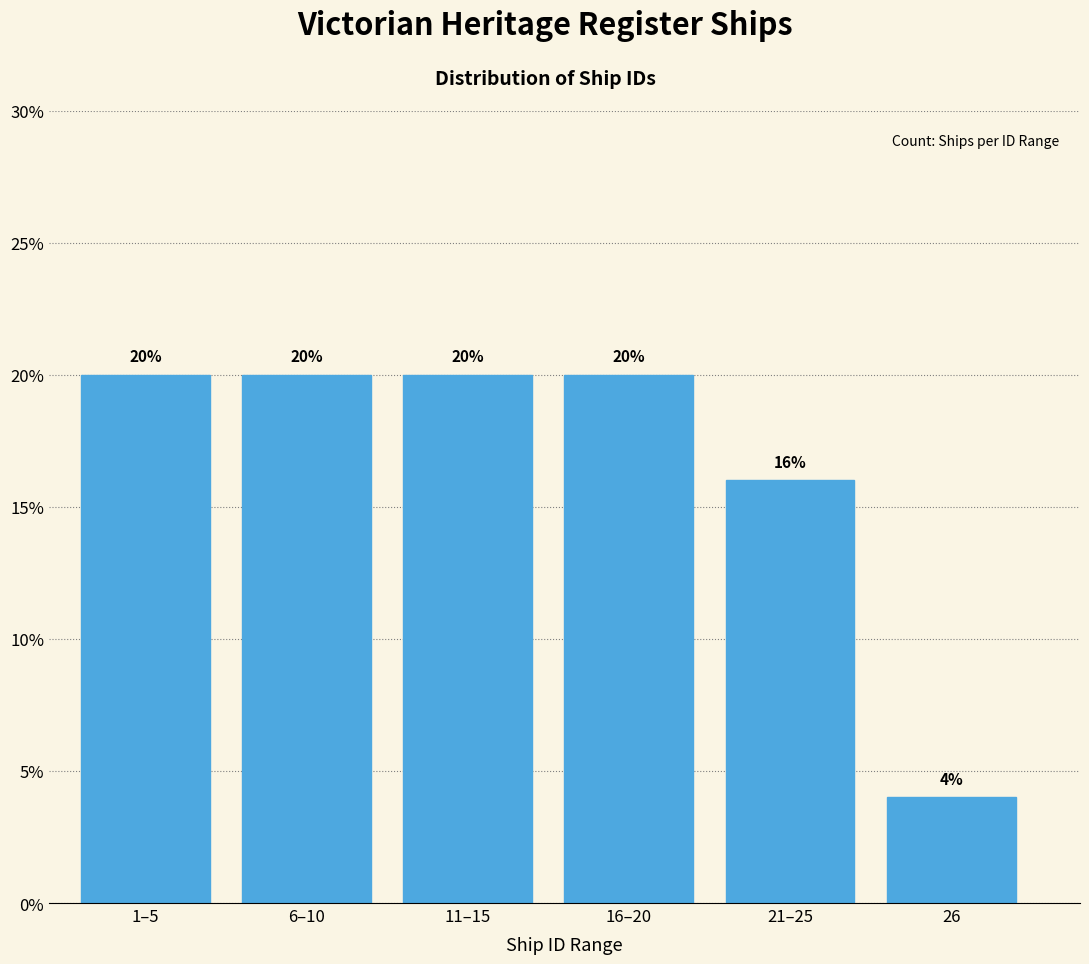

Reading right to left, list all the values displayed in this chart.

4	16	20	20	20	20